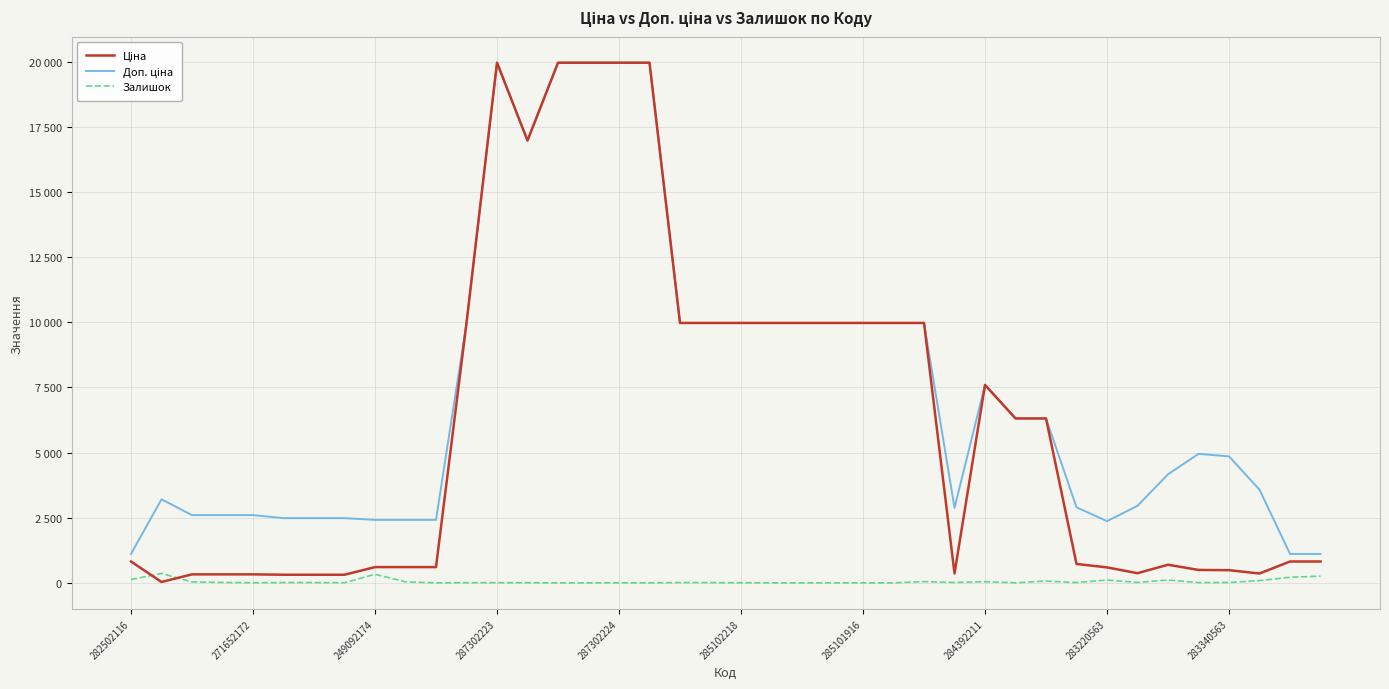

What is the greatest value displayed?

19964.2